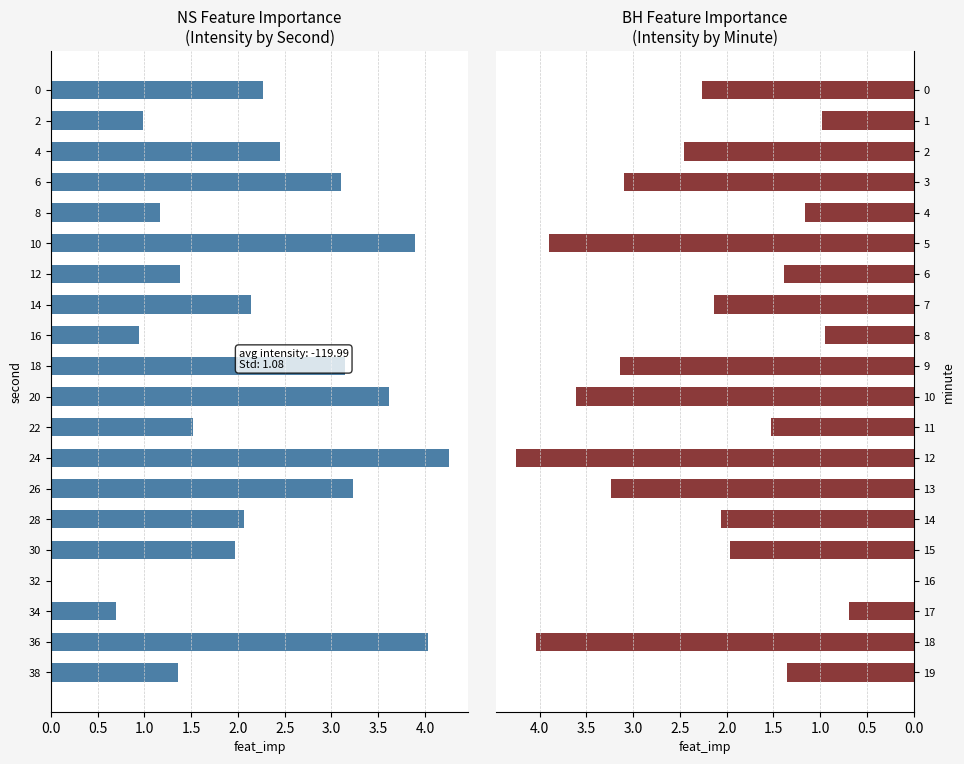

What is the difference between the maximum and second lowest values?

3.6